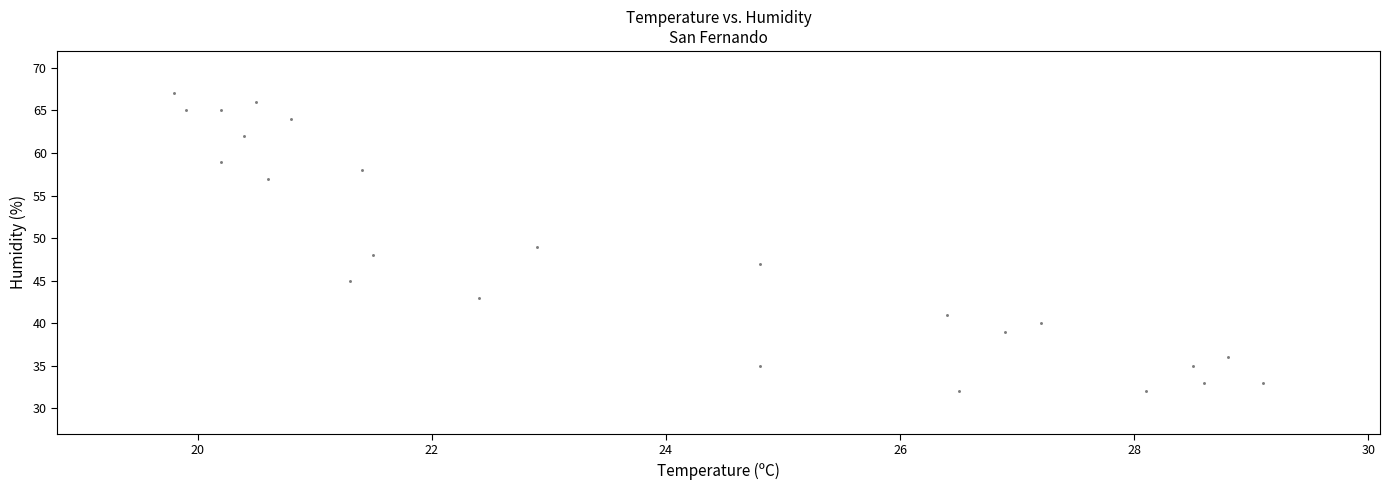

What is the range of Y values (max minus min)?

35